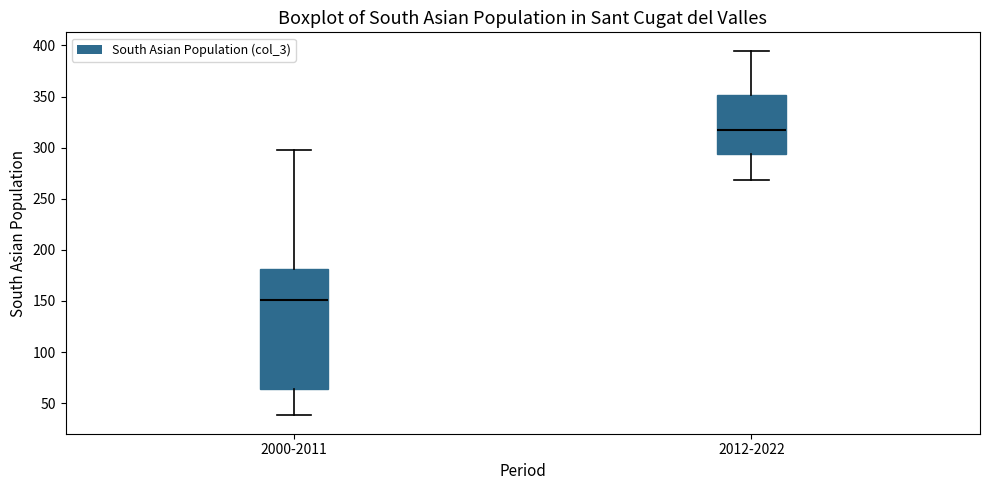

Comparing the boxes themselves (not the whiskers), which one is the tallest?

2000-2011